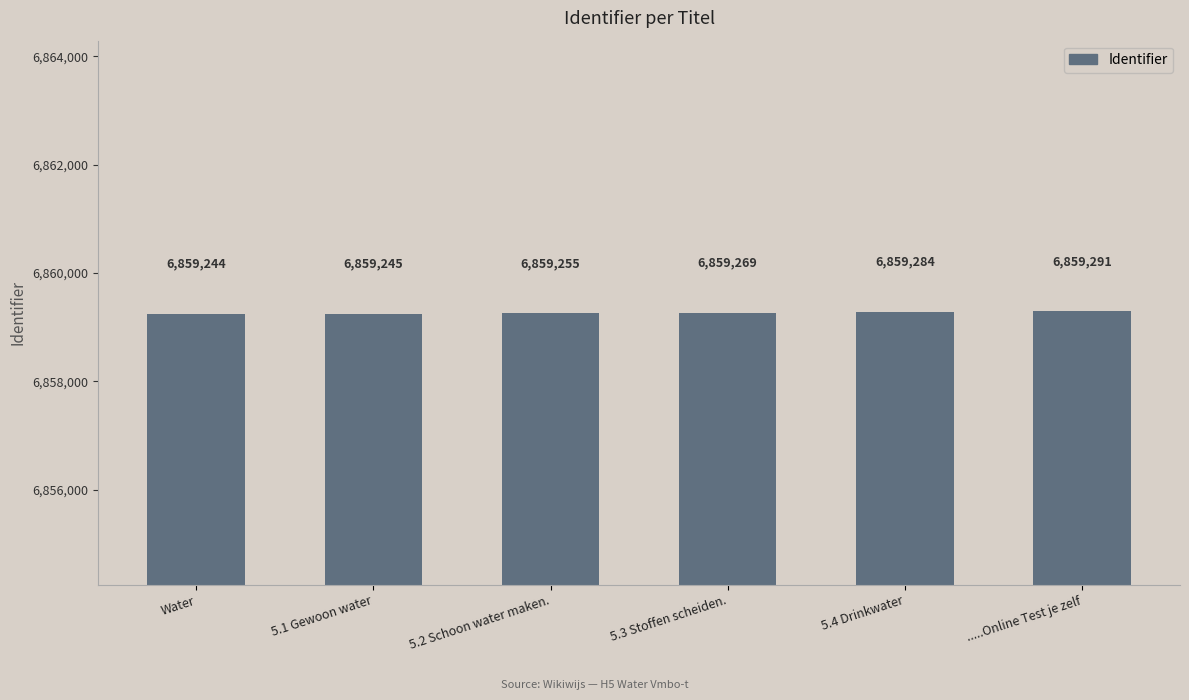

What is the label of the 4th bar from the right?

5.2 Schoon water maken.